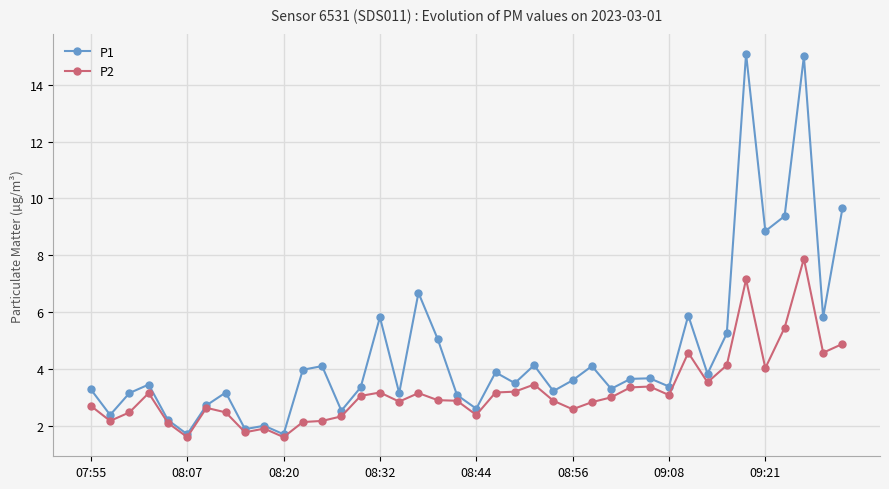

Which series has the largest range (max minus min)?

P1